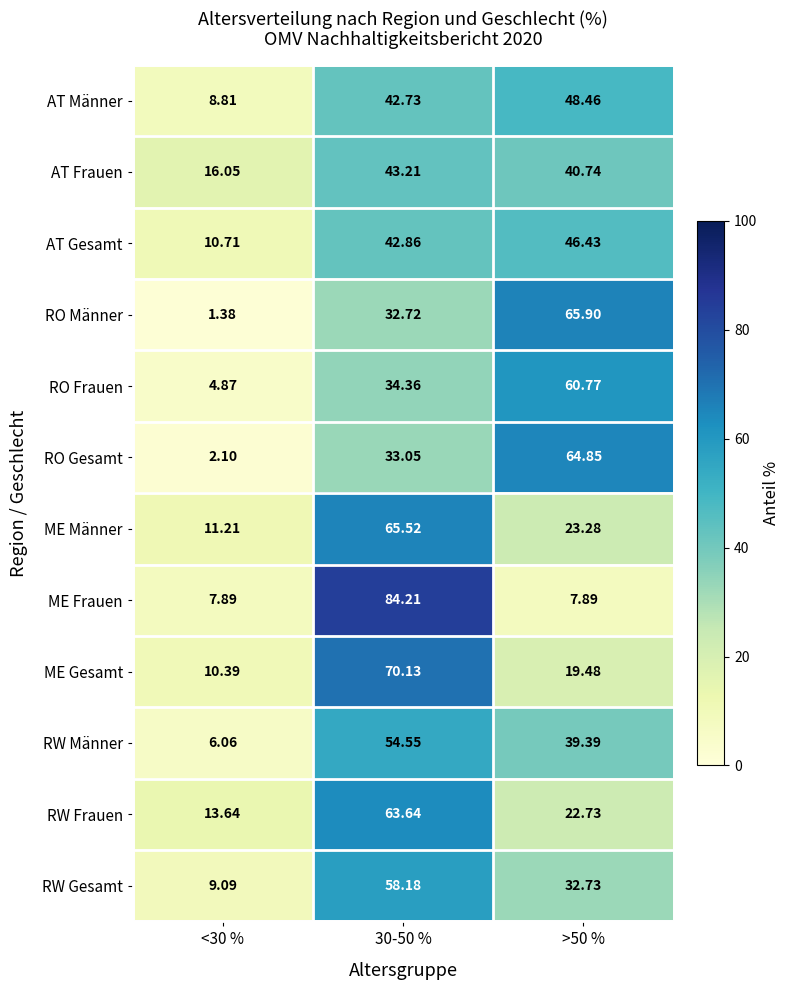

At 30-50 %, list the series in order from largest to smallest.

ME Frauen, ME Gesamt, ME Männer, RW Frauen, RW Gesamt, RW Männer, AT Frauen, AT Gesamt, AT Männer, RO Frauen, RO Gesamt, RO Männer